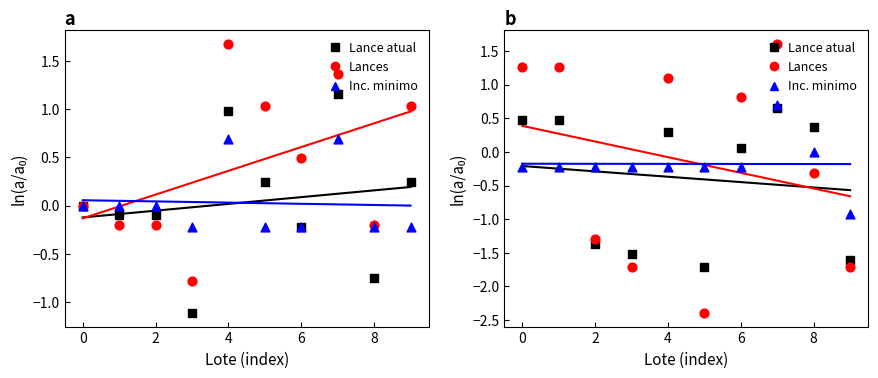

Which series has the largest Y range (max minus min)?

Lances